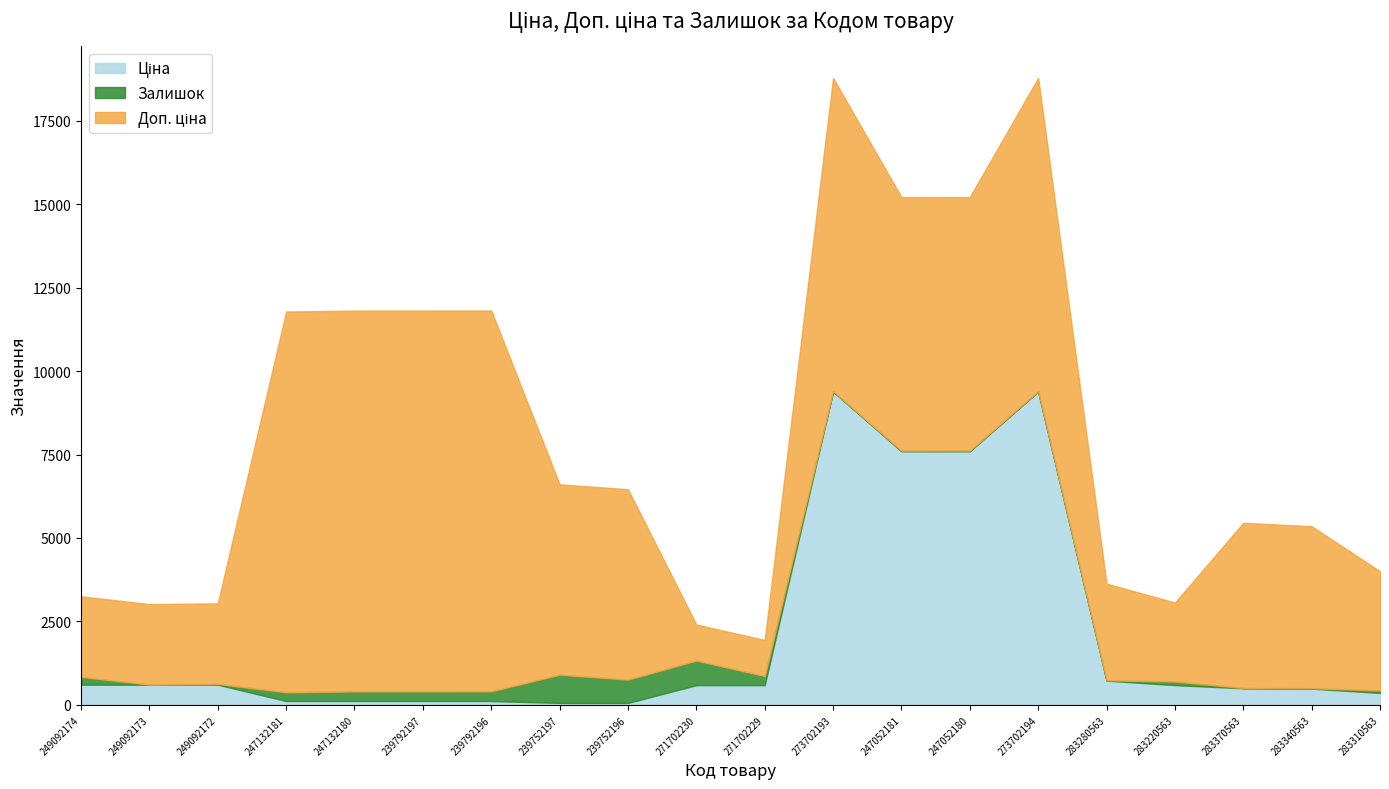

Rank the series by their average value, from lowest to highest.

Залишок, Ціна, Доп. ціна